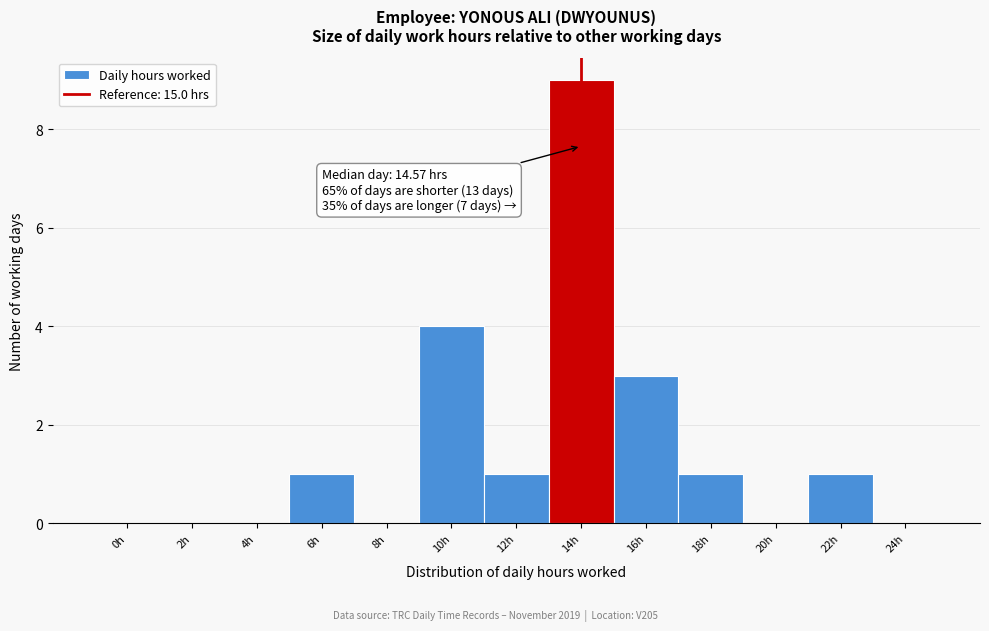

Reading left to right, what are all the values shown in this chart?

0h=0	2h=0	4h=0	6h=1	8h=0	10h=4	12h=1	14h=9	16h=3	18h=1	20h=0	22h=1	24h=0